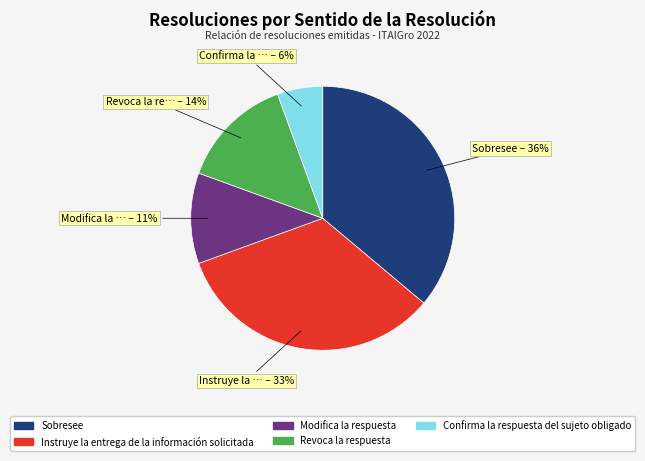

Count the number of slices in the pie.

5